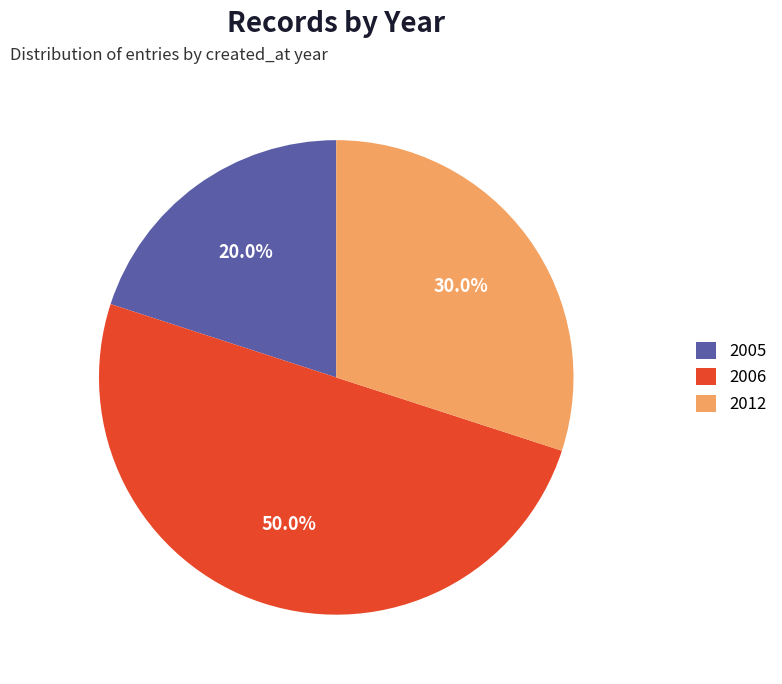

Between 2005 and 2006, which is larger?

2006